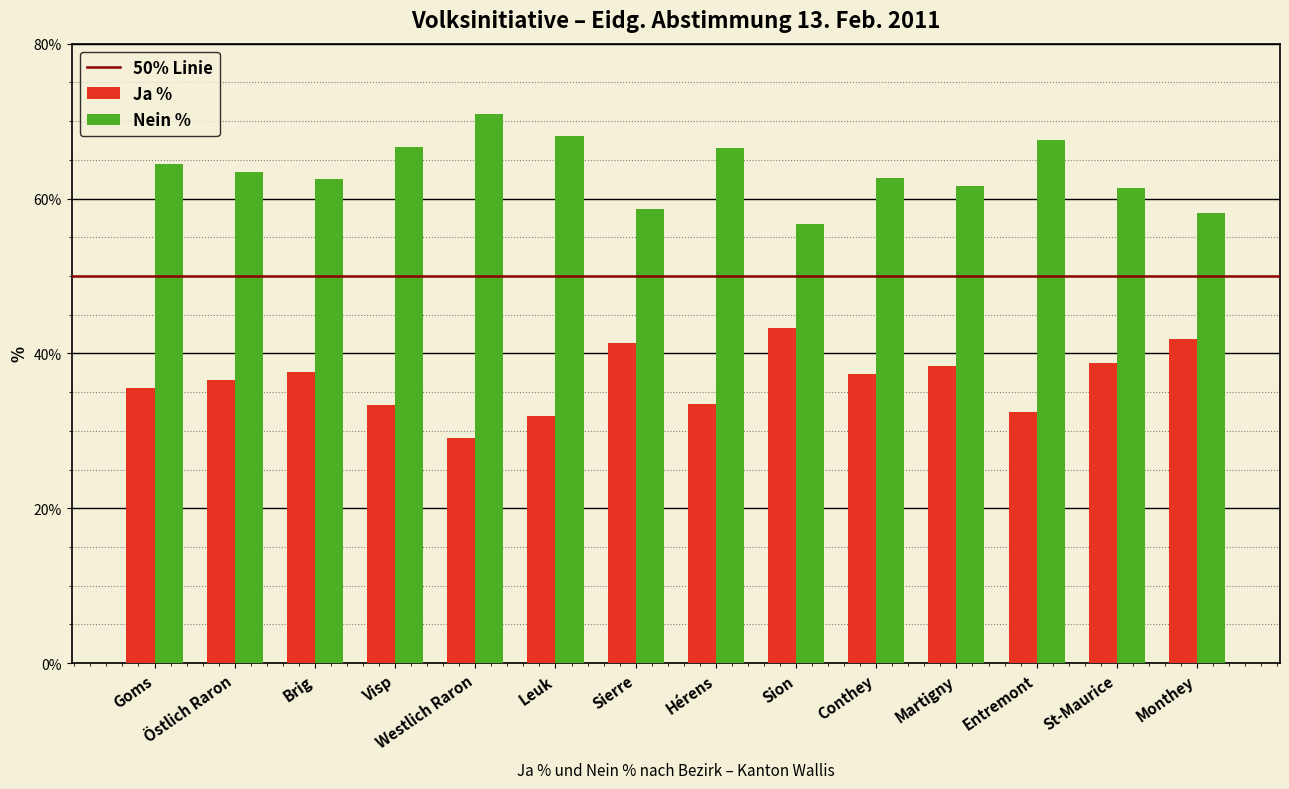

What is the difference between the highest and lowest values at Brig?

24.9